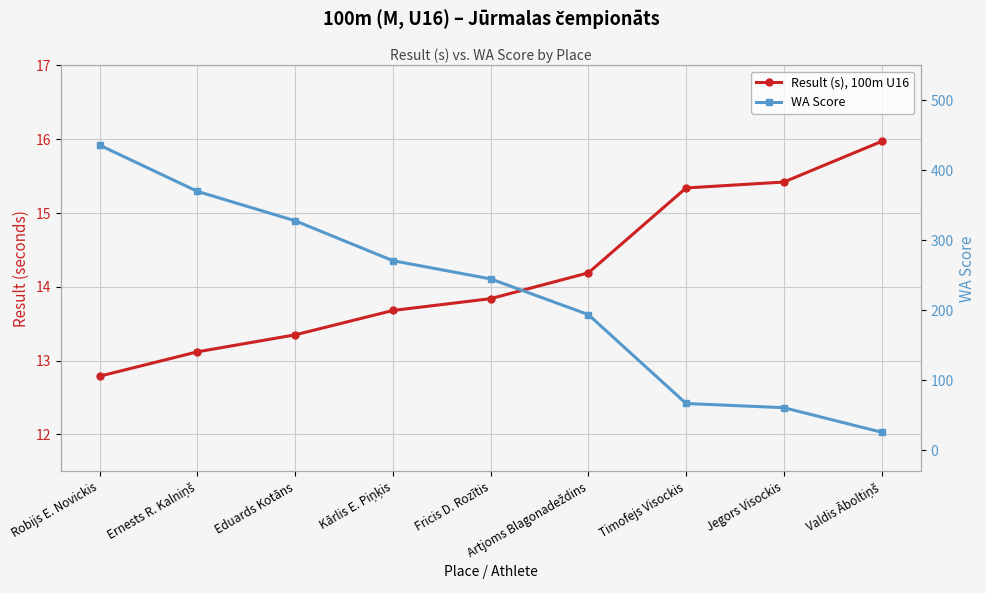

How many data points in WA Score are less than 245?

4